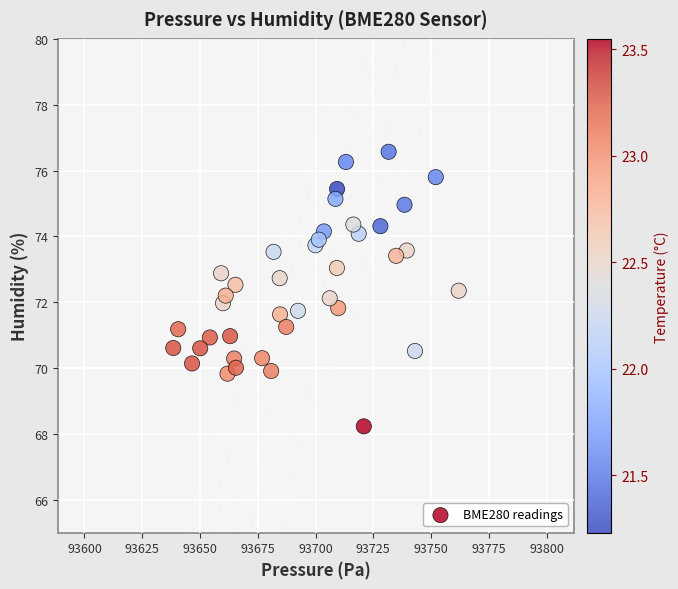

What is the range of Y values (max minus min)?

8.3